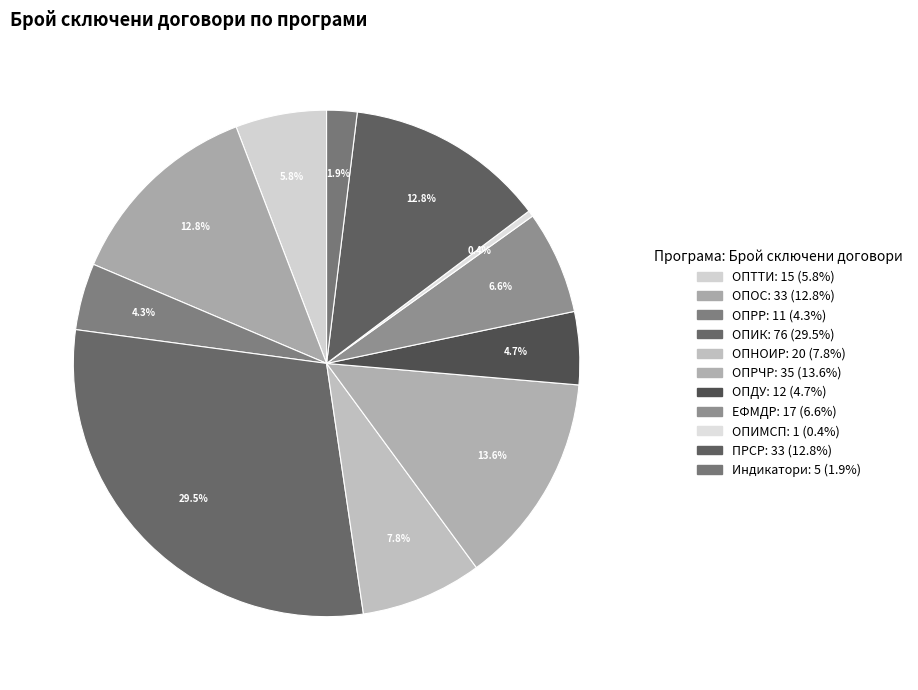

Combined, do ОПРР and ЕФМДР account for over 50%?

No